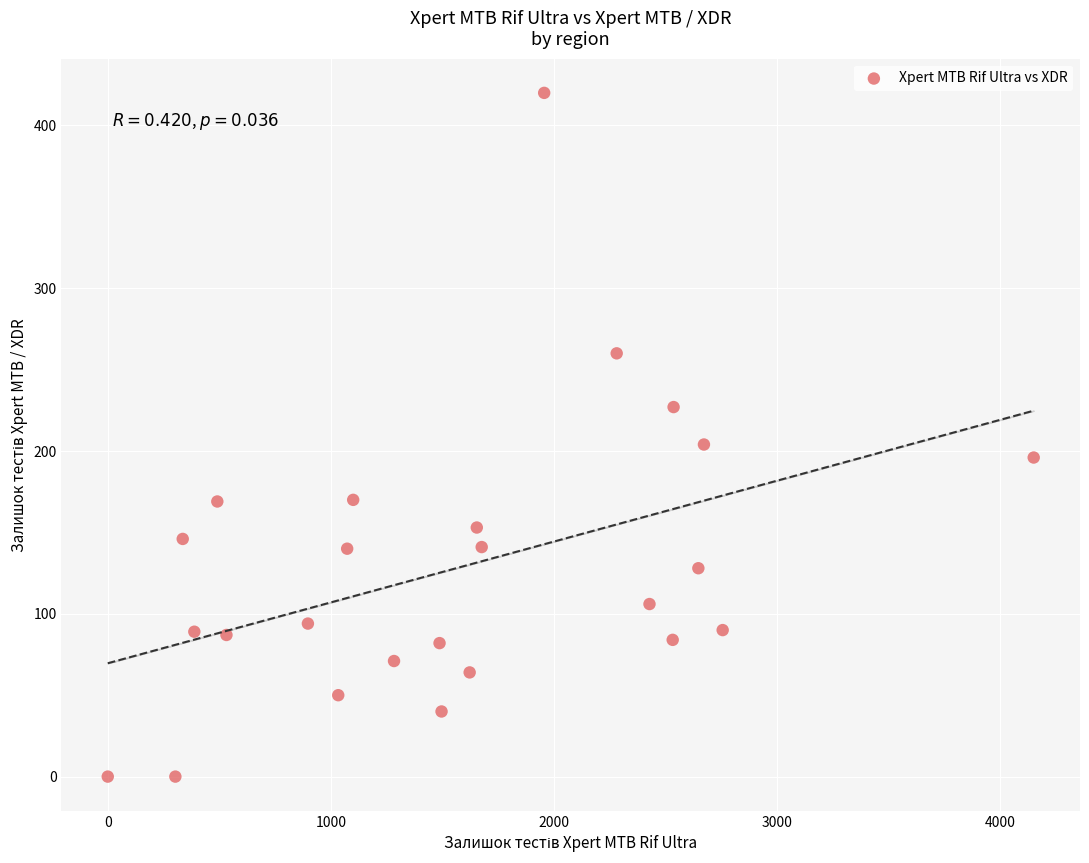

What Y value in the scatter plot is closest to 210?

204